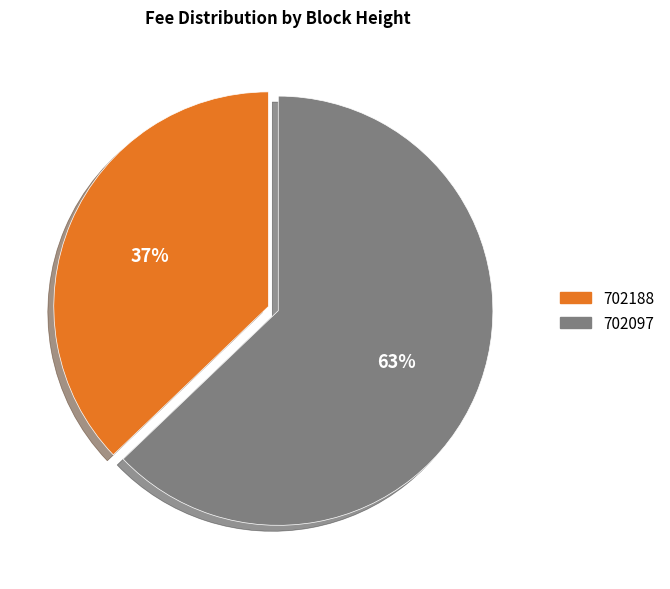

To the nearest percent, what is the difference between the 702188 and 702097 slice percentages?

26%